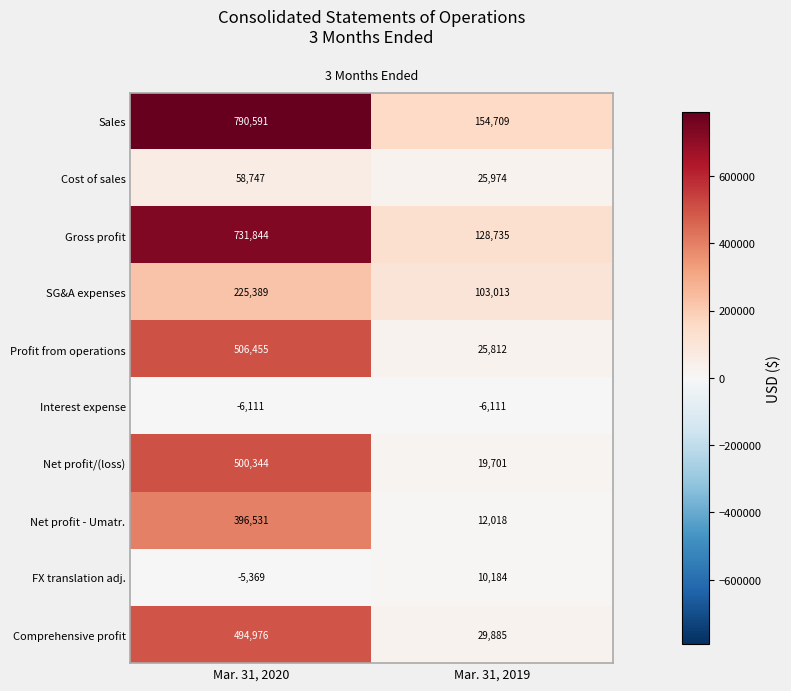

Reading left to right, what are all the values shown in this chart?

Sales: 790591	154709
Cost of sales: 58747	25974
Gross profit: 731844	128735
SG&A expenses: 225389	103013
Profit from operations: 506455	25812
Interest expense: -6111	-6111
Net profit/(loss): 500344	19701
Net profit - Umatr.: 396531	12018
FX translation adj.: -5369	10184
Comprehensive profit: 494976	29885